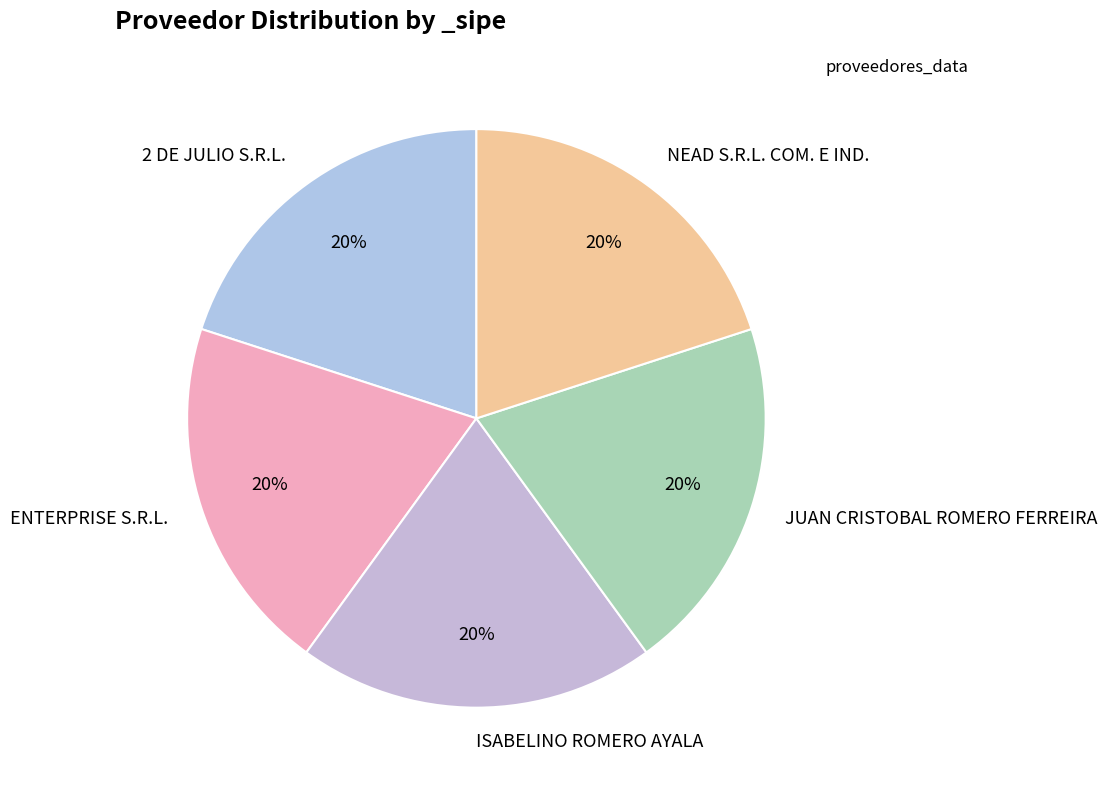

Count the number of slices in the pie.

5